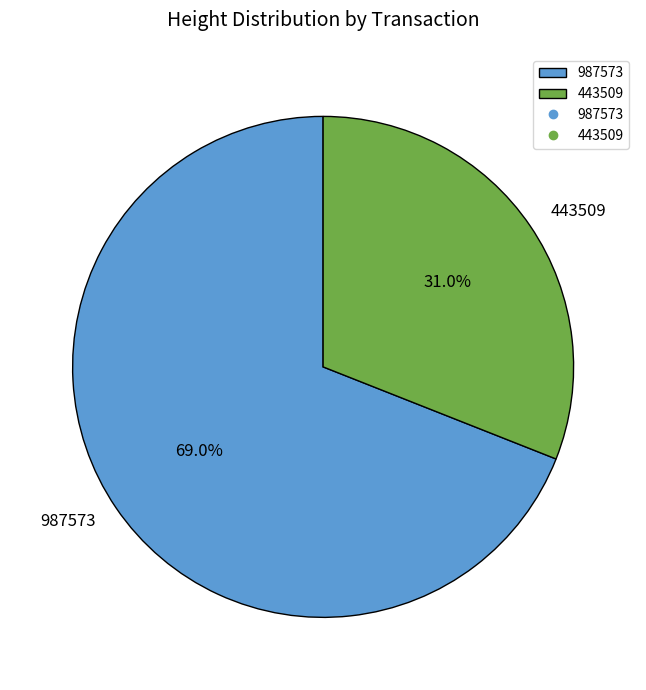

To the nearest percent, what portion does 443509 represent?

31%